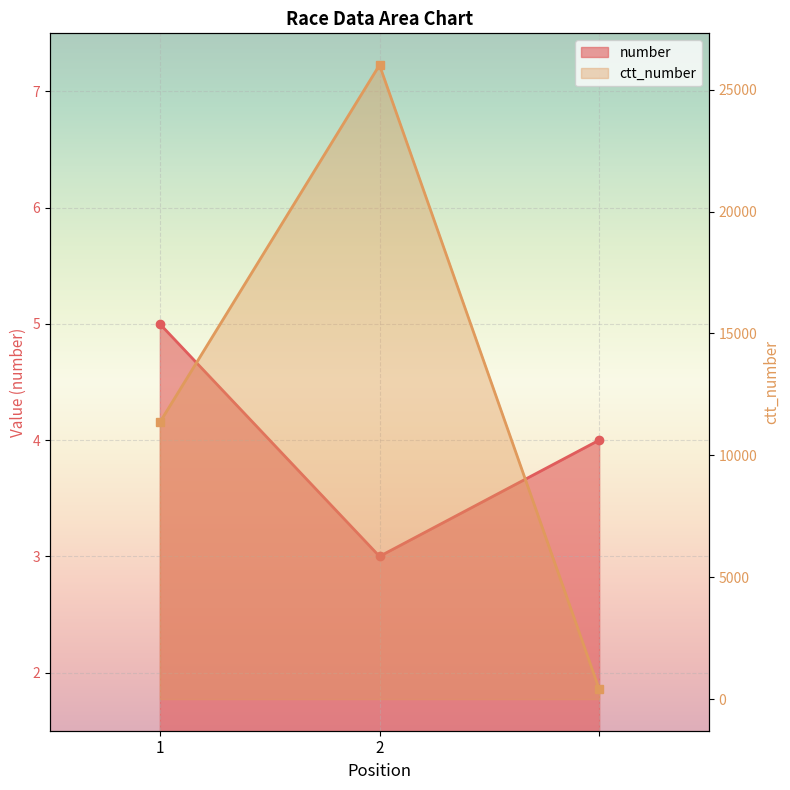

What is the sum of all ctt_number values?

37772